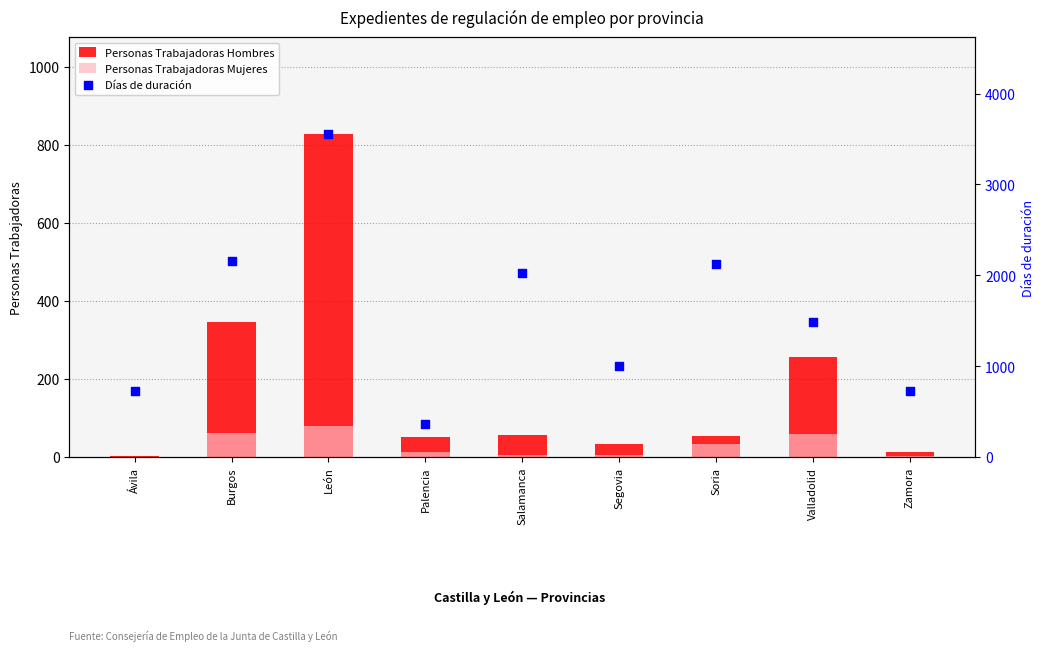

Which series contains the lowest Y value?

Personas Trabajadoras Mujeres